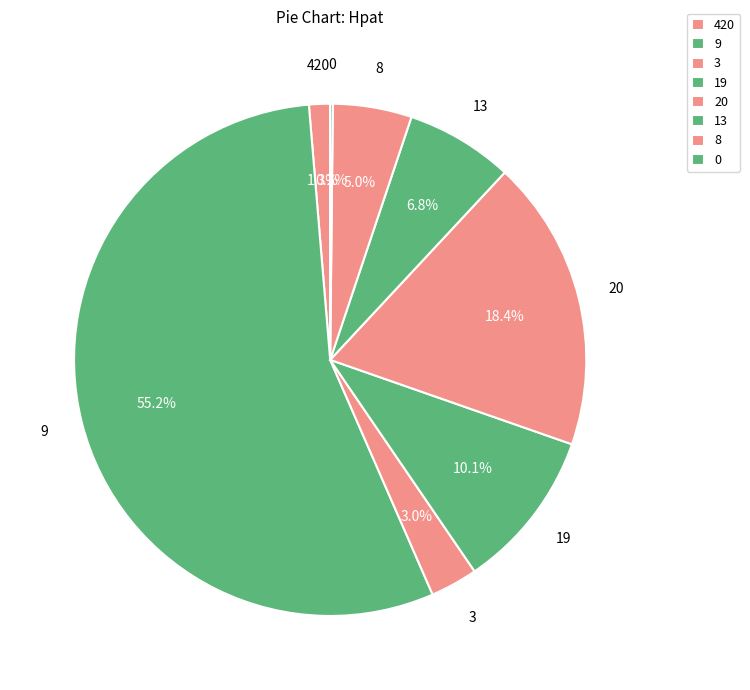

What portion of the pie excludes 20?

81.6%